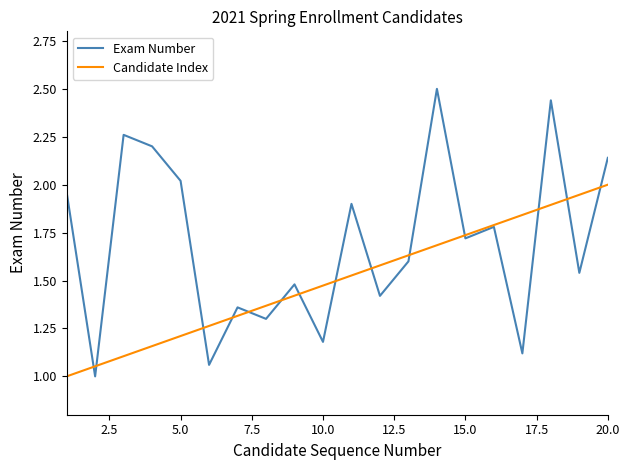

Which series has the largest total across all categories?

Exam Number